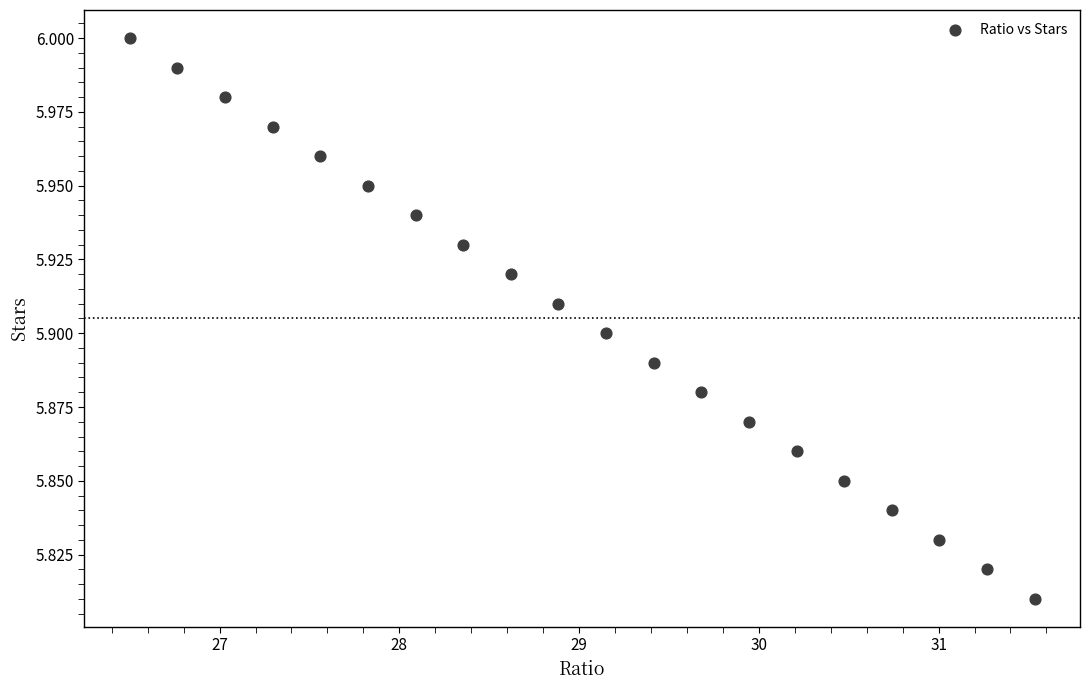

What is the range of X values (max minus min)?

5.0